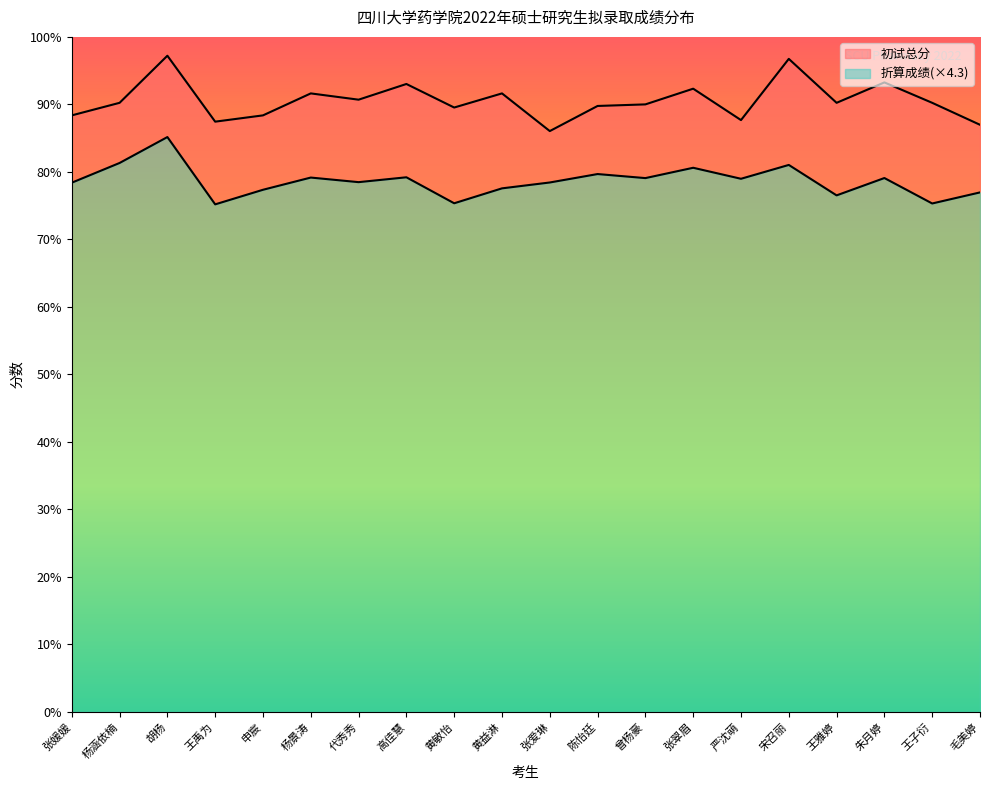

What is the sum of the 初试总分 values at 胡杨 and 毛美婷?

792.0